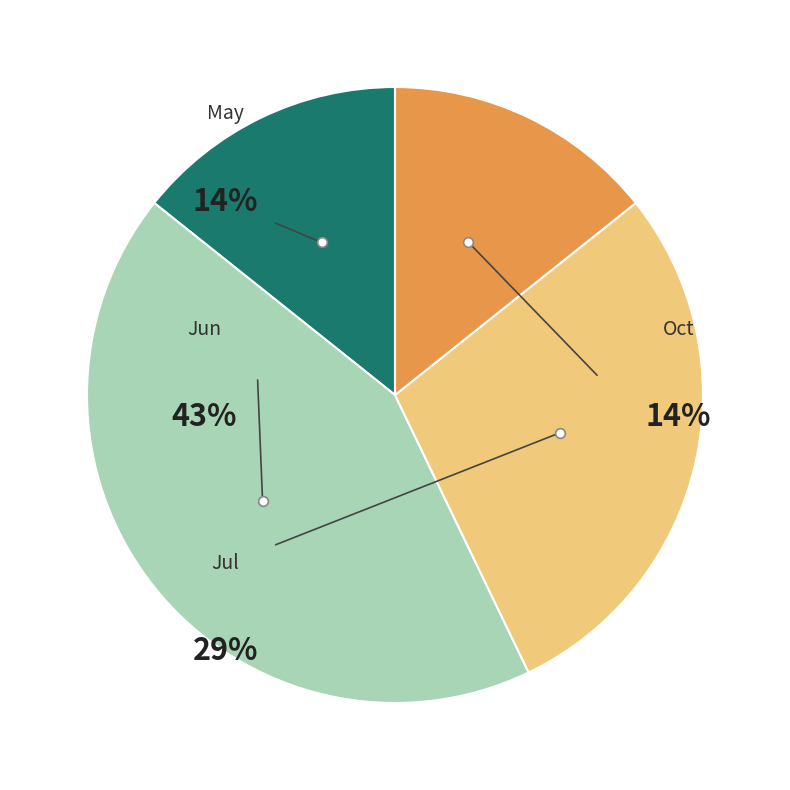

Is there a majority slice in this chart?

No